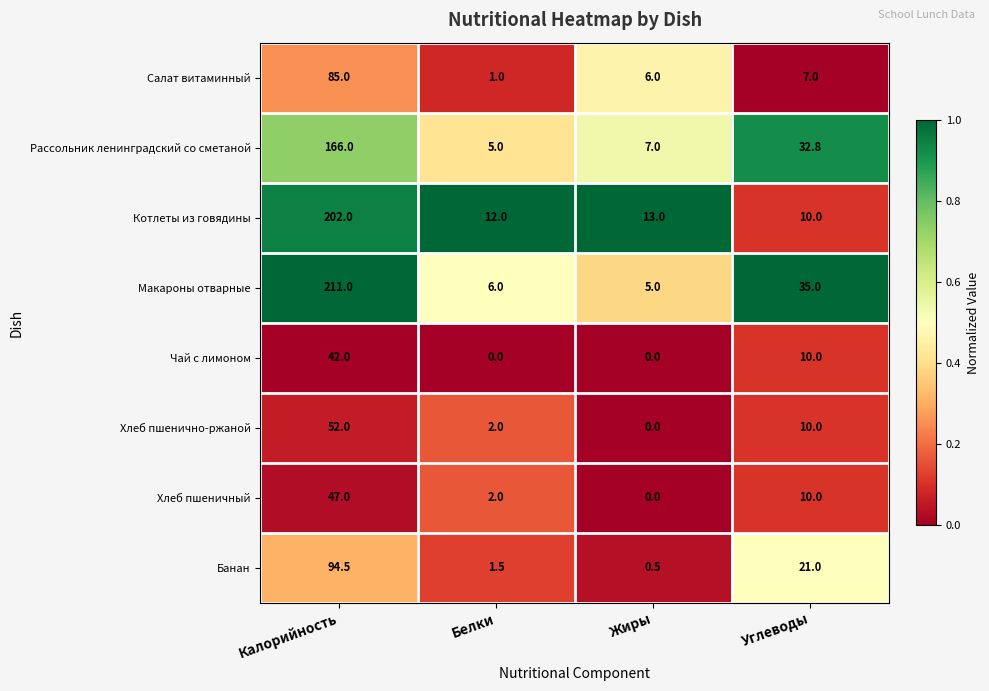

What is the lowest value of the Салат витаминный series?

1.0